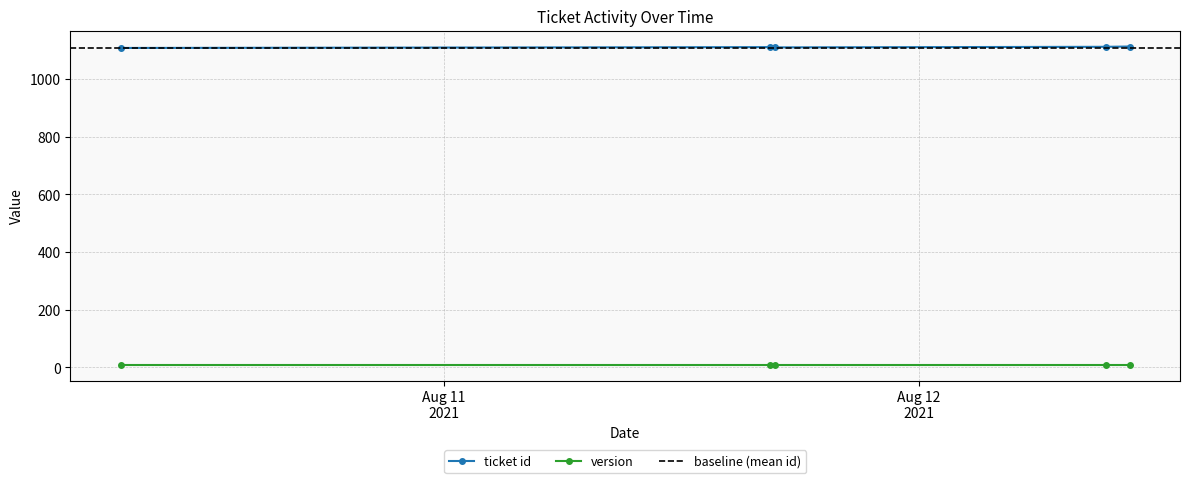

At which label does the data first exceed 1111?

2021-08-12 09:29:05